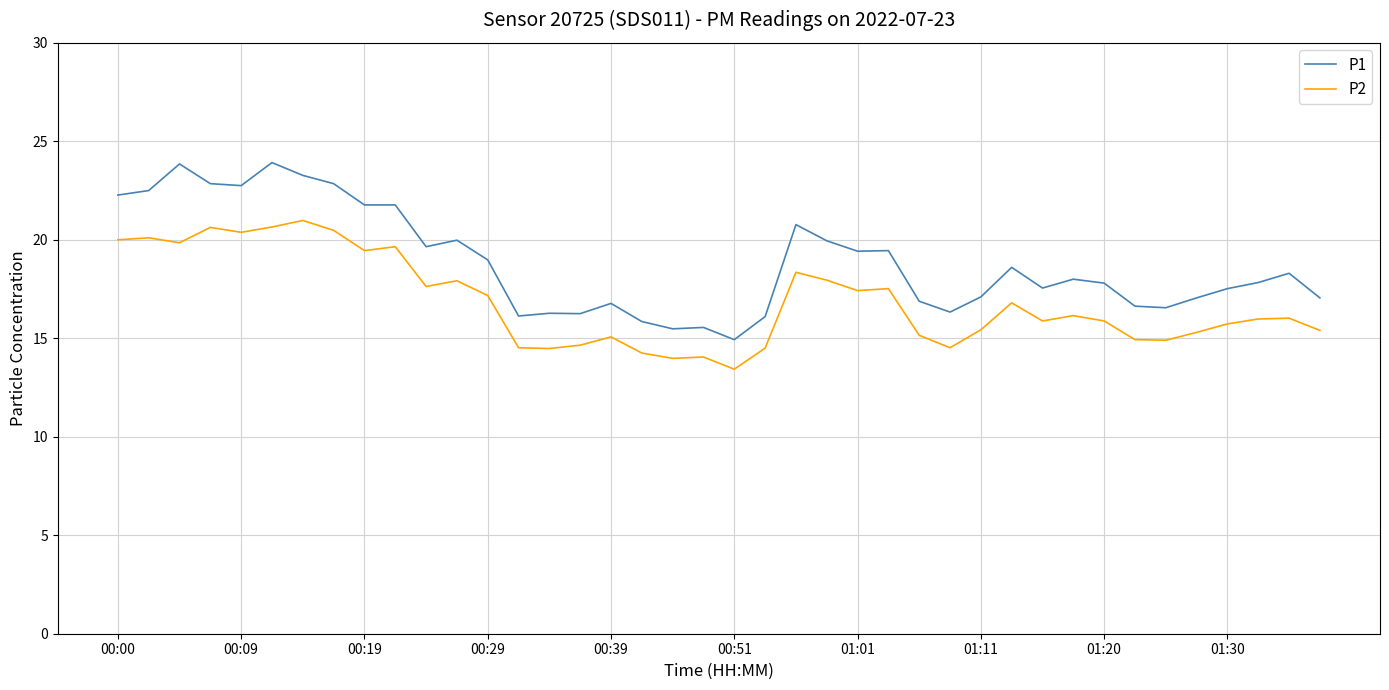

List the series in order of their overall mean, highest first.

P1, P2